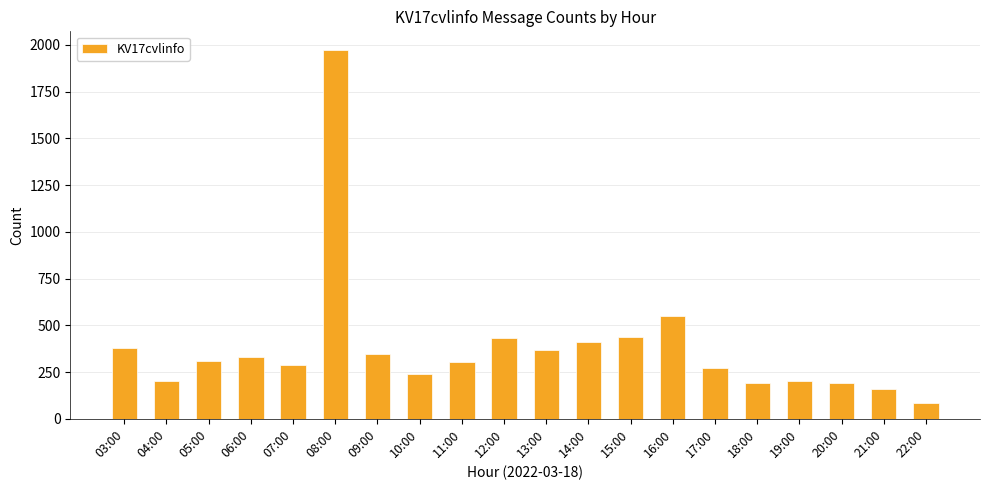

What is the smallest value displayed?

86